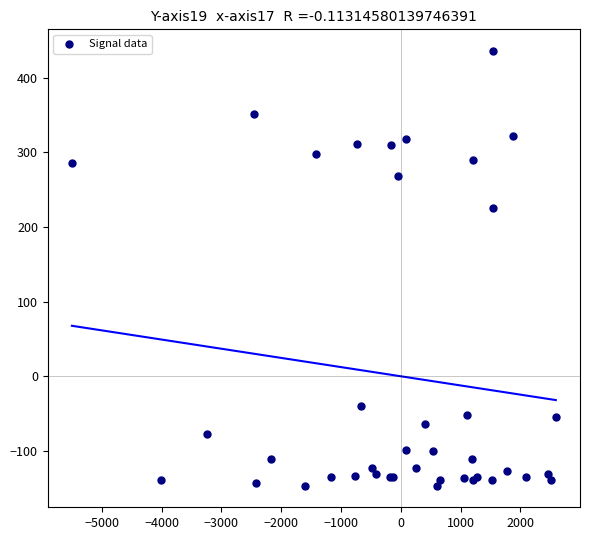

What Y value in the scatter plot is closest to 144?

225.6